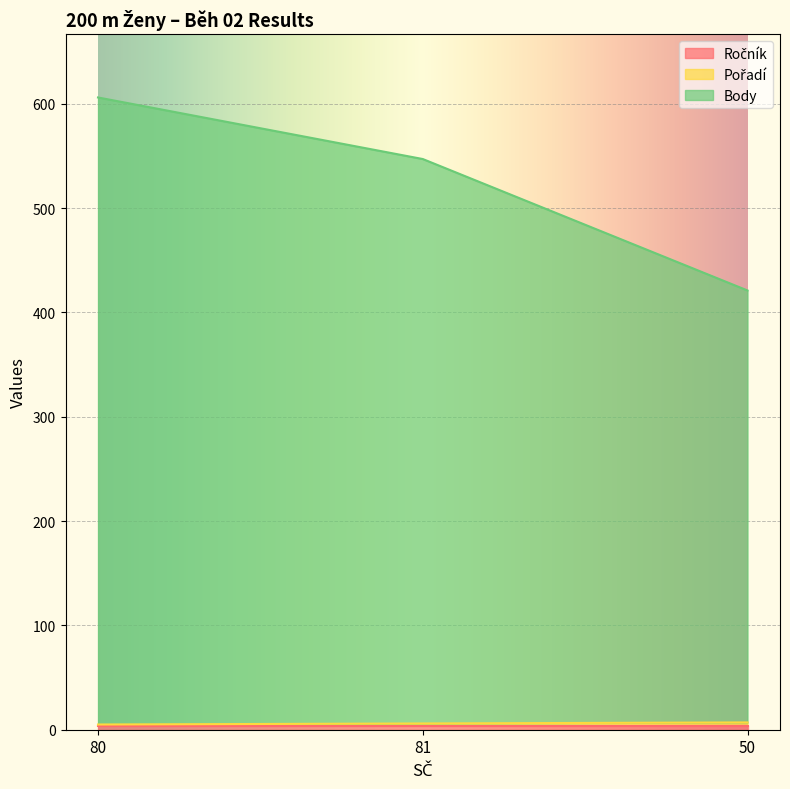

Which series changed the most between 80 and 50?

Body